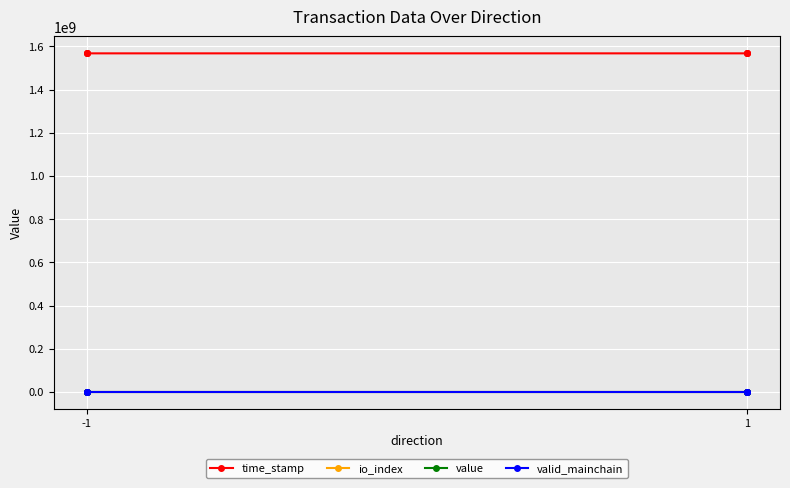

The value of io_index at 1 is -0.6. True or false?

False